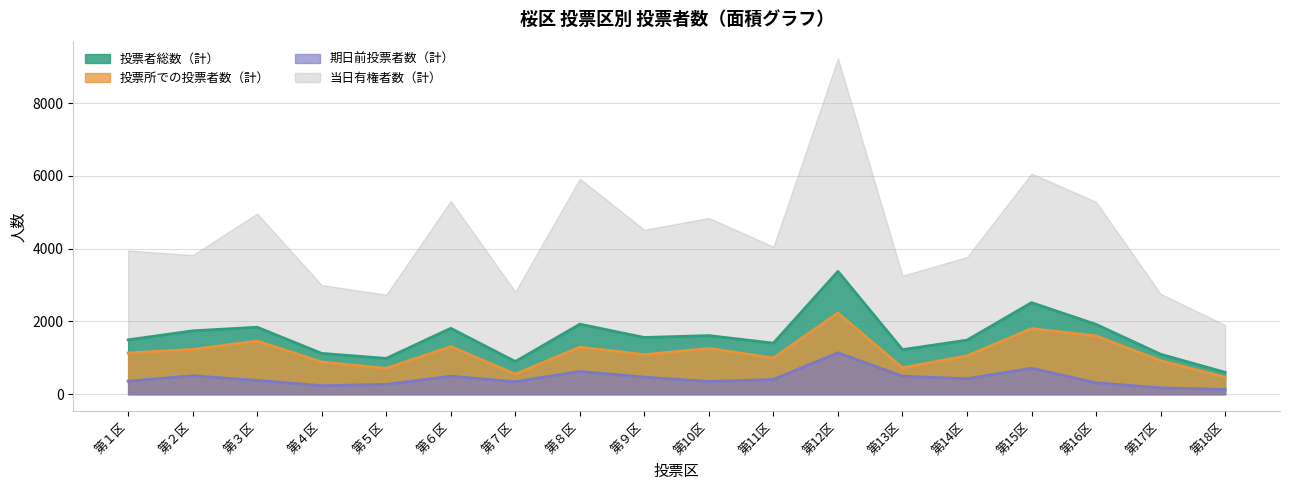

What is the maximum value shown in the chart?

3375